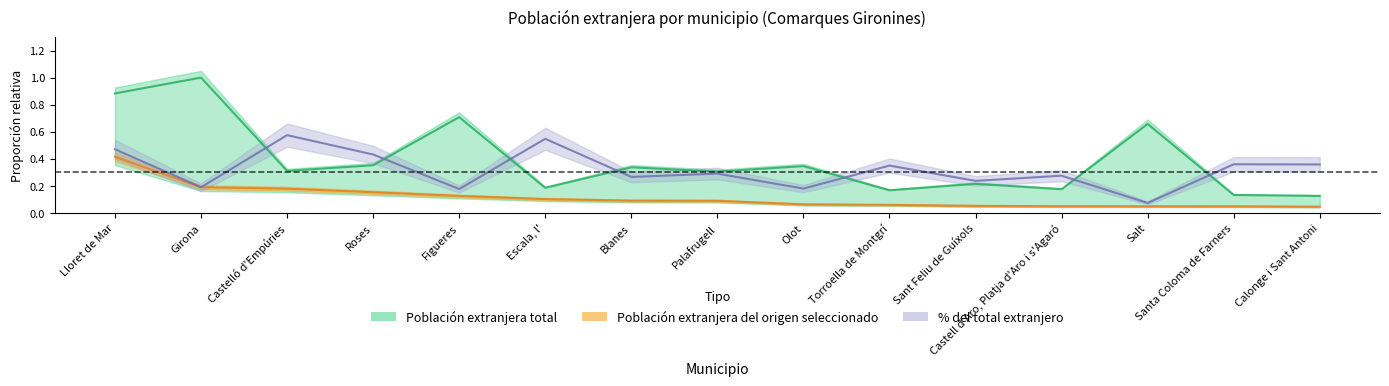

Which category has the highest value in the Percentage of total foreign population series?

Castelló d'Empúries